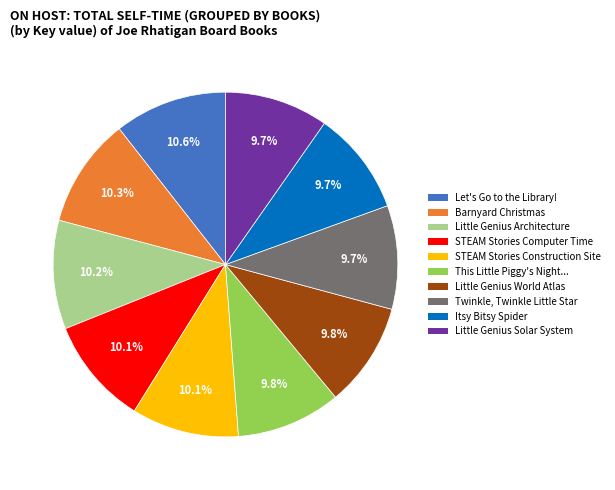

Is there any slice that represents more than half of the pie?

No